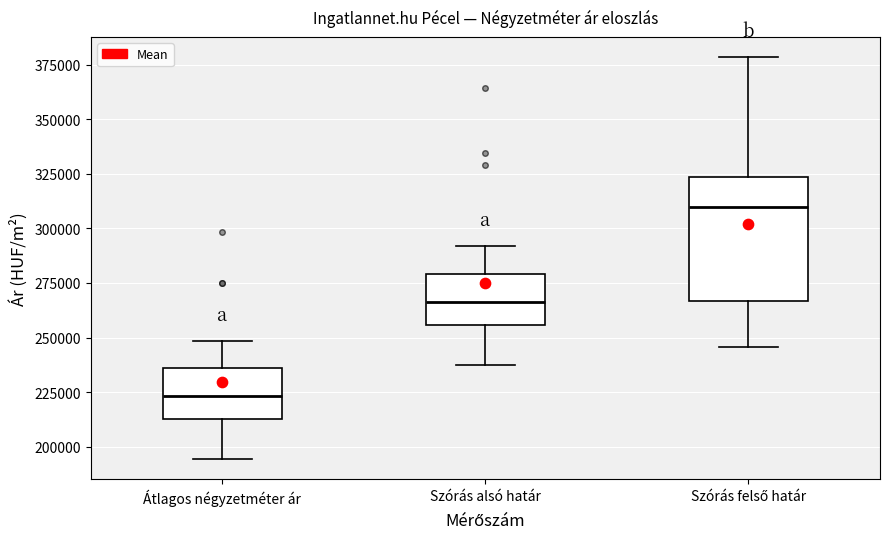

Reading left to right, transcribe this box plot: for each box, give where its median line is, the range the box spans, and where its two whiskers end, as read against the y-axis. The values are not printed on the chart, so give them approximately, as read against the axis.

Átlagos négyzetméter ár: median 225000, box 215000 to 235000, whiskers 195000 to 250000
Szórás alsó határ: median 265000, box 255000 to 280000, whiskers 235000 to 290000
Szórás felső határ: median 310000, box 265000 to 325000, whiskers 245000 to 380000